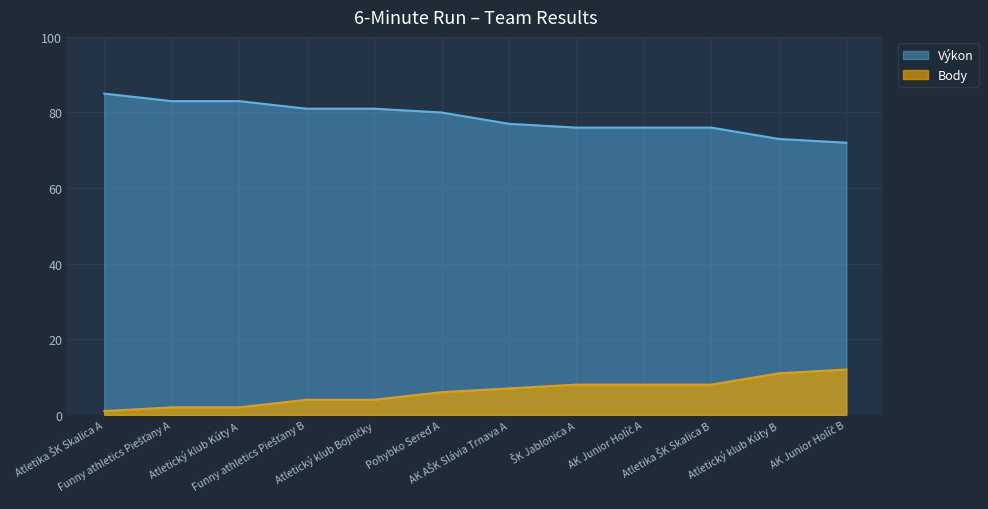

Where does the Výkon series first go above 80?

Atletika ŠK Skalica A